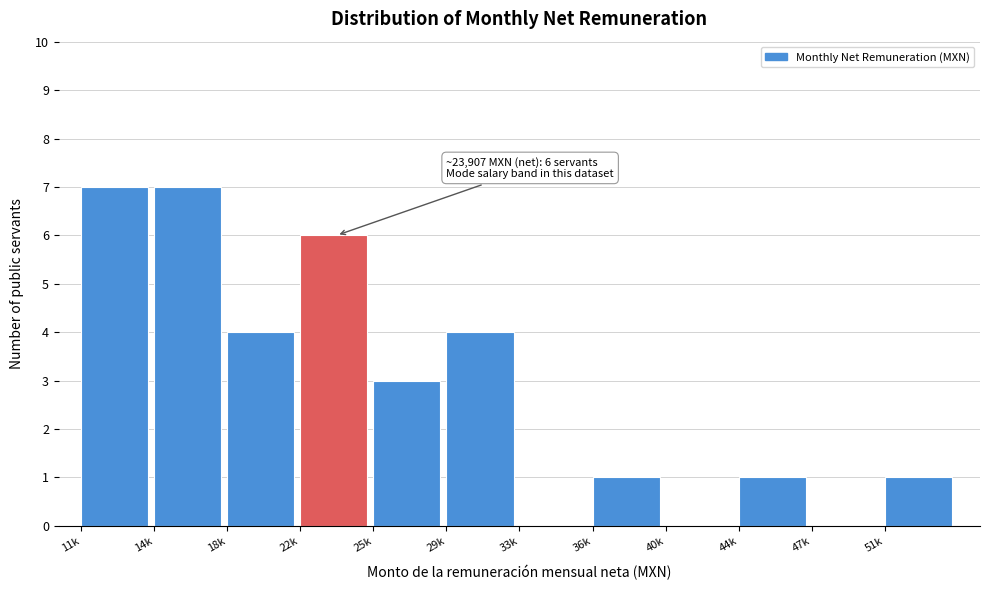

Reading right to left, extract all data points from this chart.

51k=1	47k=0	44k=1	40k=0	36k=1	33k=0	29k=4	25k=3	22k=6	18k=4	14k=7	11k=7